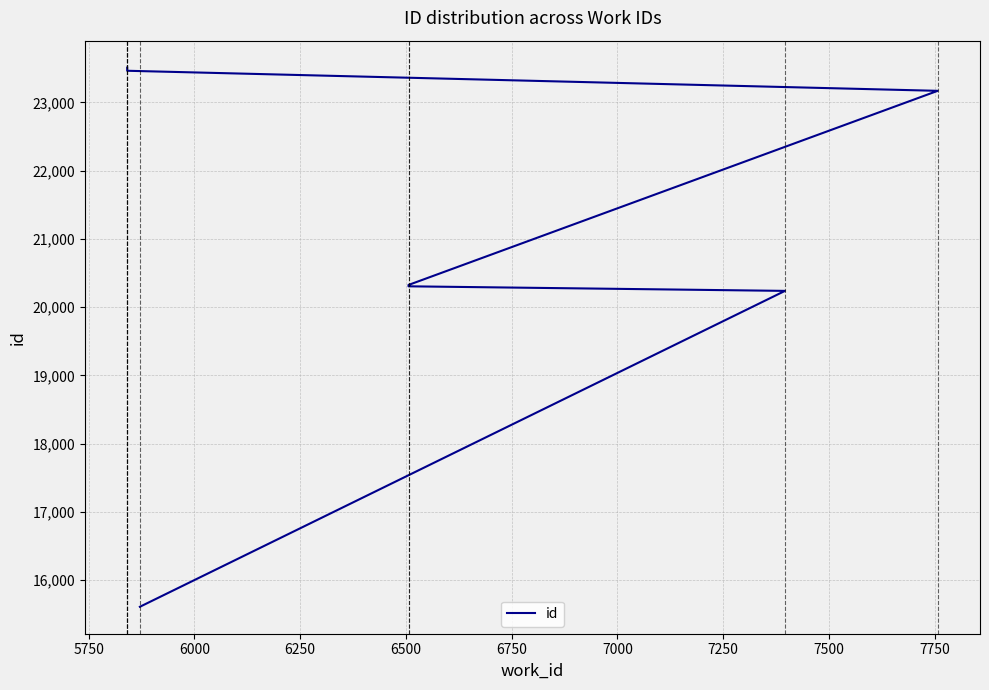

What is the smallest value displayed?

15611